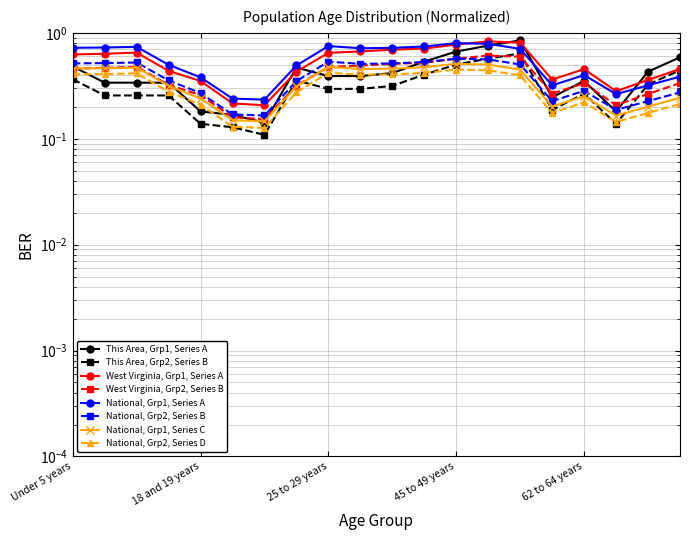

Which series has the largest total across all categories?

National